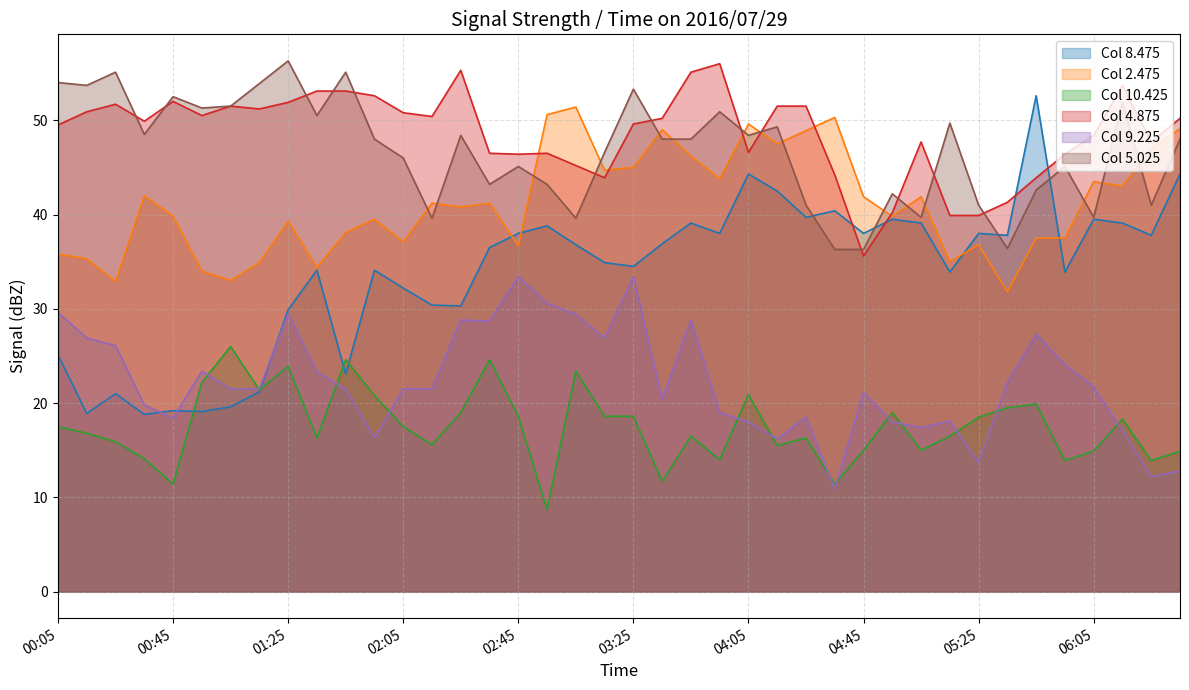

Reading right to left, what are all the values shown in this chart?

8.475: 06:35=44.3	06:25=37.8	06:15=39.1	06:05=39.5	05:55=33.9	05:45=52.6	05:35=37.8	05:25=38.0	05:15=33.9	05:05=39.1	04:55=39.5	04:45=38.0	04:35=40.4	04:25=39.7	04:15=42.5	04:05=44.3	03:55=38.0	03:45=39.1	03:35=36.9	03:25=34.5	03:15=34.9	03:05=36.8	02:55=38.8	02:45=38.0	02:35=36.5	02:25=30.3	02:15=30.4	02:05=32.2	01:55=34.1	01:45=23.1	01:35=34.1	01:25=29.9	01:15=21.2	01:05=19.6	00:55=19.1	00:45=19.2	00:35=18.8	00:25=21.0	00:15=18.9	00:05=25.1
2.475: 06:35=49.1	06:25=47.0	06:15=43.0	06:05=43.5	05:55=37.5	05:45=37.5	05:35=31.8	05:25=36.8	05:15=35.0	05:05=41.9	04:55=39.8	04:45=41.9	04:35=50.3	04:25=48.9	04:15=47.5	04:05=49.6	03:55=43.8	03:45=46.2	03:35=49.0	03:25=45.0	03:15=44.7	03:05=51.4	02:55=50.6	02:45=36.7	02:35=41.2	02:25=40.8	02:15=41.2	02:05=37.1	01:55=39.5	01:45=38.1	01:35=34.4	01:25=39.3	01:15=34.9	01:05=33.0	00:55=34.0	00:45=39.8	00:35=42.0	00:25=32.9	00:15=35.3	00:05=35.8
10.425: 06:35=14.9	06:25=13.9	06:15=18.3	06:05=14.9	05:55=13.9	05:45=19.9	05:35=19.5	05:25=18.5	05:15=16.5	05:05=15.0	04:55=19.0	04:45=15.0	04:35=11.4	04:25=16.3	04:15=15.5	04:05=20.9	03:55=14.0	03:45=16.5	03:35=11.7	03:25=18.6	03:15=18.6	03:05=23.4	02:55=8.7	02:45=18.6	02:35=24.6	02:25=19.0	02:15=15.6	02:05=17.5	01:55=20.8	01:45=24.6	01:35=16.3	01:25=23.9	01:15=21.4	01:05=26.0	00:55=22.2	00:45=11.4	00:35=14.1	00:25=15.9	00:15=16.8	00:05=17.5
4.875: 06:35=50.2	06:25=47.7	06:15=53.7	06:05=48.4	05:55=46.4	05:45=43.9	05:35=41.3	05:25=39.9	05:15=39.9	05:05=47.7	04:55=40.2	04:45=35.6	04:35=44.2	04:25=51.5	04:15=51.5	04:05=46.6	03:55=56.0	03:45=55.1	03:35=50.2	03:25=49.6	03:15=43.9	03:05=45.2	02:55=46.5	02:45=46.4	02:35=46.5	02:25=55.3	02:15=50.4	02:05=50.8	01:55=52.6	01:45=53.1	01:35=53.1	01:25=51.9	01:15=51.2	01:05=51.5	00:55=50.5	00:45=52.0	00:35=49.9	00:25=51.7	00:15=50.9	00:05=49.5
9.225: 06:35=12.8	06:25=12.2	06:15=17.1	06:05=21.7	05:55=24.1	05:45=27.3	05:35=22.2	05:25=13.7	05:15=18.1	05:05=17.4	04:55=18.0	04:45=21.1	04:35=10.9	04:25=18.5	04:15=16.2	04:05=18.0	03:55=19.0	03:45=28.8	03:35=20.4	03:25=33.4	03:15=26.9	03:05=29.4	02:55=30.6	02:45=33.4	02:35=28.7	02:25=28.8	02:15=21.5	02:05=21.5	01:55=16.3	01:45=21.5	01:35=23.3	01:25=29.5	01:15=21.5	01:05=21.5	00:55=23.4	00:45=18.4	00:35=19.8	00:25=26.1	00:15=26.9	00:05=29.6
5.025: 06:35=48.0	06:25=41.0	06:15=51.9	06:05=39.7	05:55=45.1	05:45=42.6	05:35=36.4	05:25=41.0	05:15=49.7	05:05=39.7	04:55=42.2	04:45=36.3	04:35=36.3	04:25=41.0	04:15=49.3	04:05=48.4	03:55=50.9	03:45=48.0	03:35=48.0	03:25=53.3	03:15=46.6	03:05=39.6	02:55=43.2	02:45=45.1	02:35=43.2	02:25=48.4	02:15=39.6	02:05=46.0	01:55=48.0	01:45=55.1	01:35=50.5	01:25=56.3	01:15=53.9	01:05=51.5	00:55=51.3	00:45=52.5	00:35=48.5	00:25=55.1	00:15=53.7	00:05=54.0